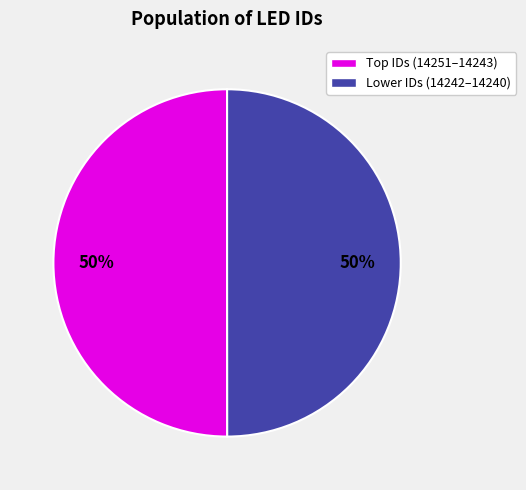

To the nearest percent, what is the average slice percentage?

50%